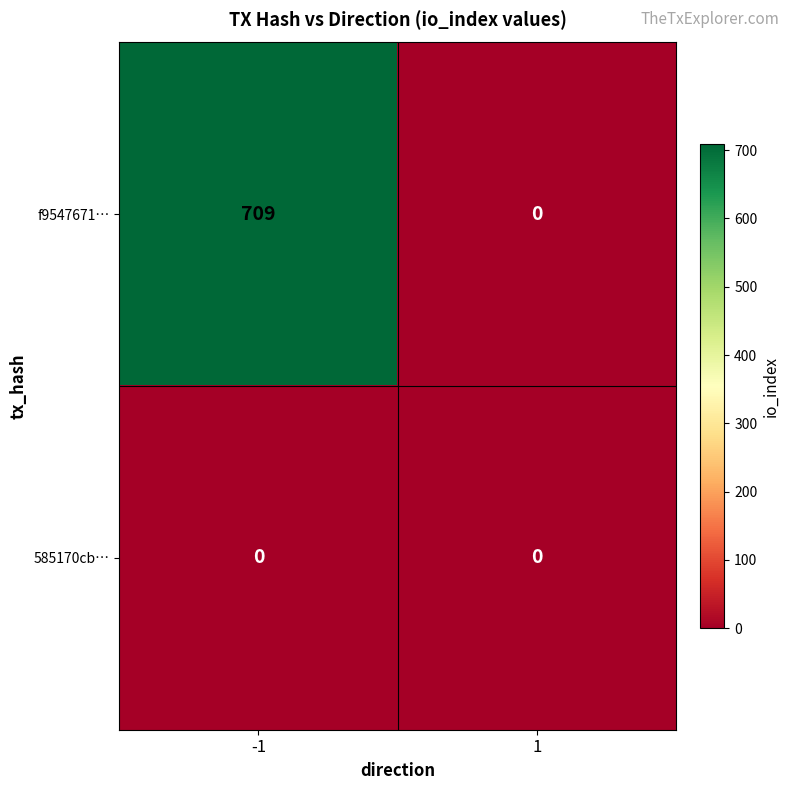

Is it true that f9547671… equals 0 at 1?

True